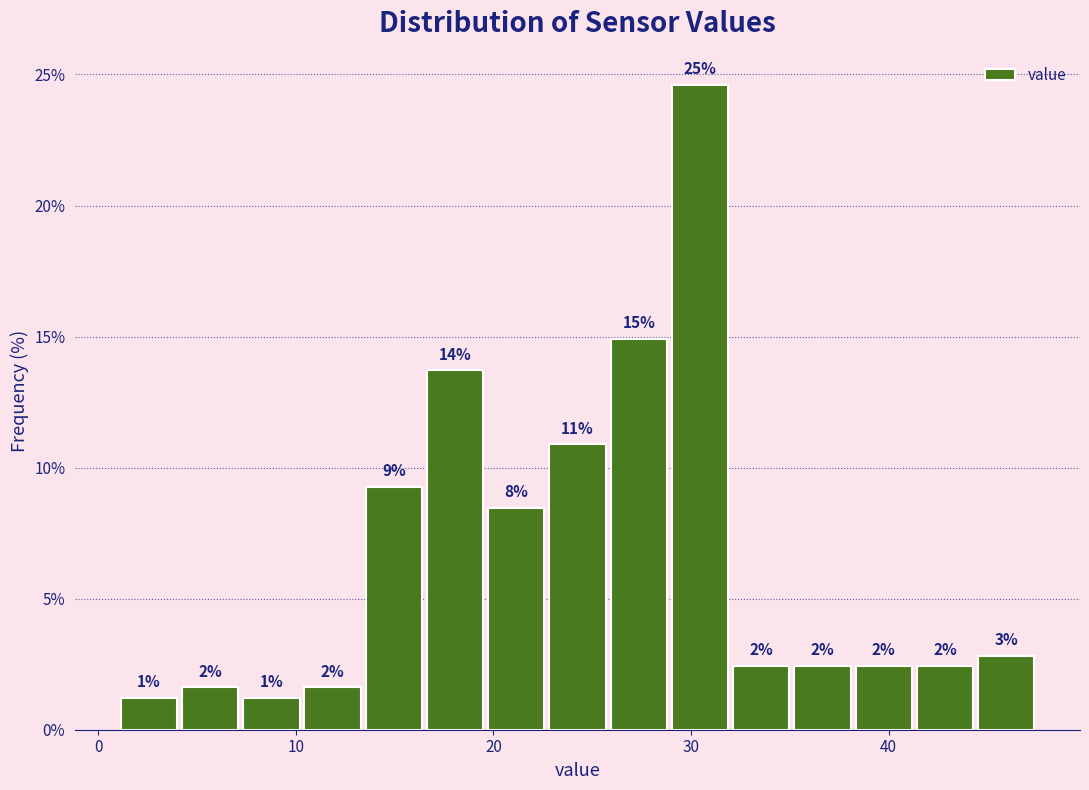

Around what value on the x-axis is the tallest bar? Give the approximate position of its centre, as read against the axis.

30